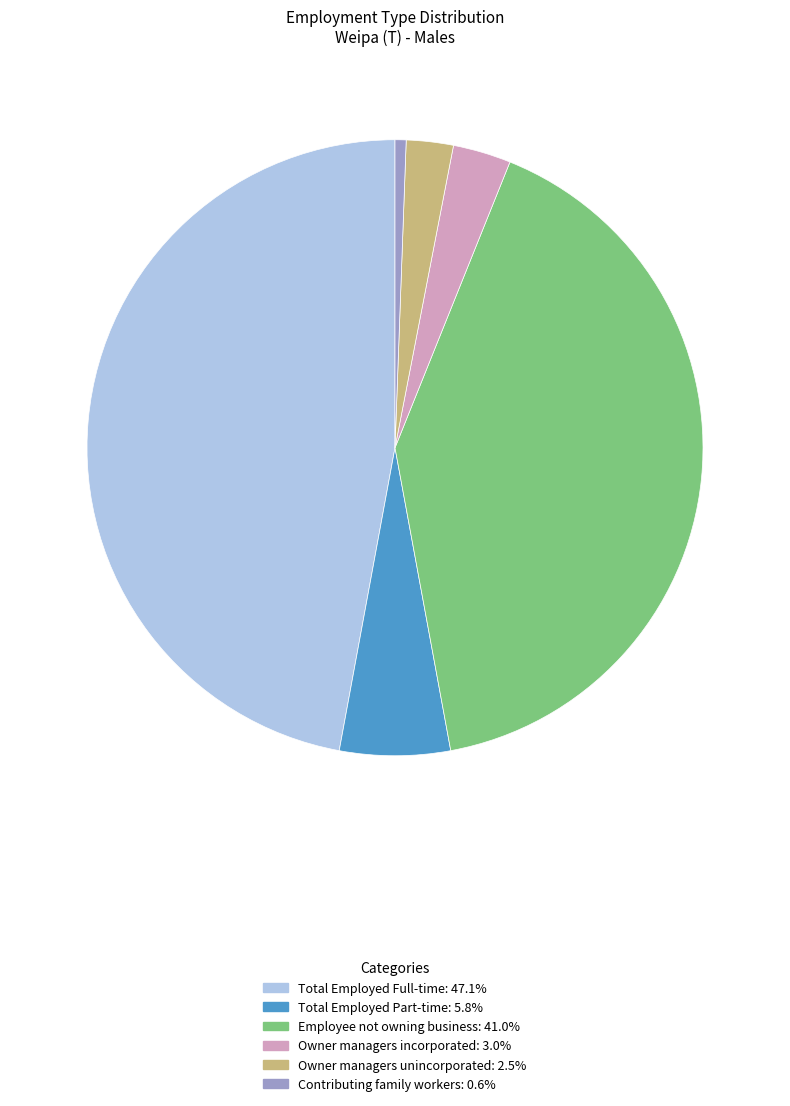

Rank the categories by value from lowest to highest.

Contributing family workers, Owner managers unincorporated, Owner managers incorporated, Total Employed Part-time, Employee not owning business, Total Employed Full-time